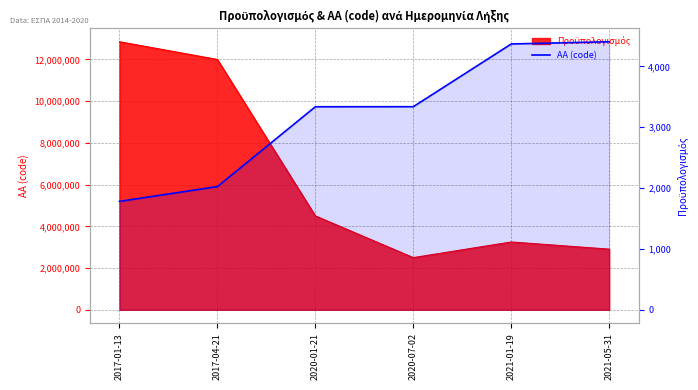

Reading right to left, extract all data points from this chart.

4406	4369	3338	3337	2025	1781